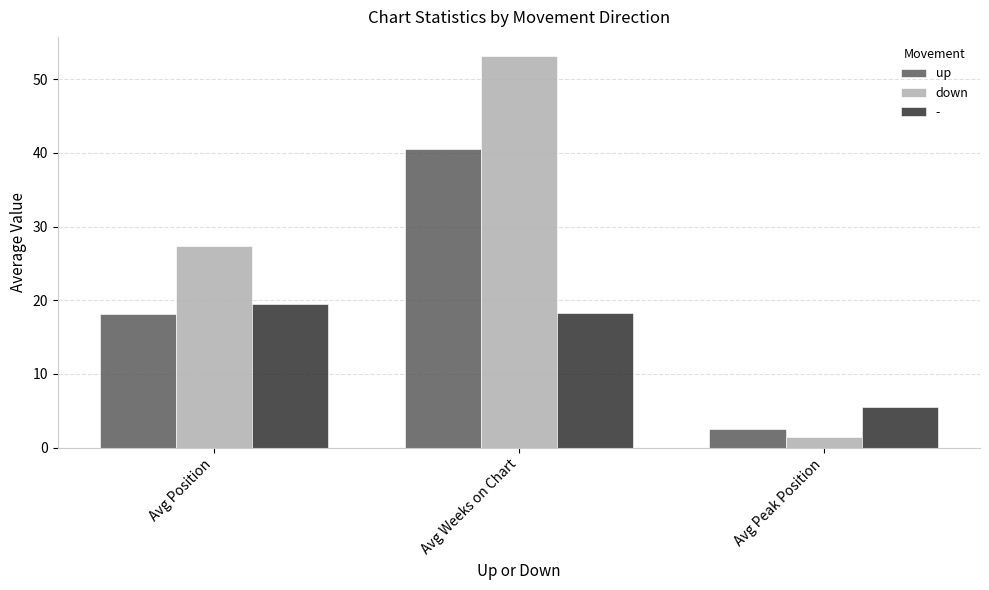

What is the minimum value shown in the chart?

1.4